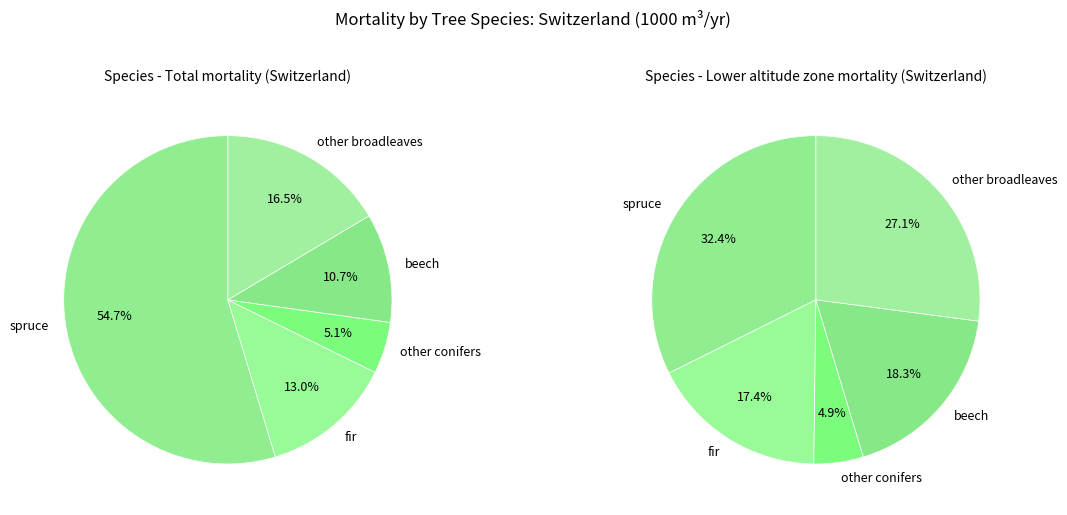

Is it true that other conifers is 13% of the pie?

False